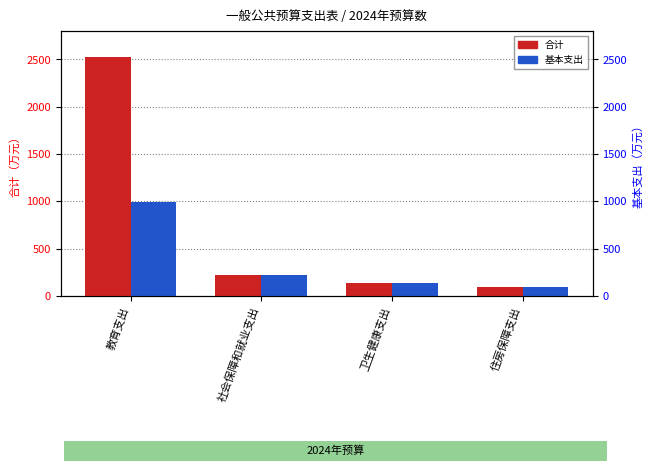

Reading left to right, list all the values displayed in this chart.

合计: 2524.1	222.6	138.4	93.7
基本支出: 998.1	222.6	138.4	93.7